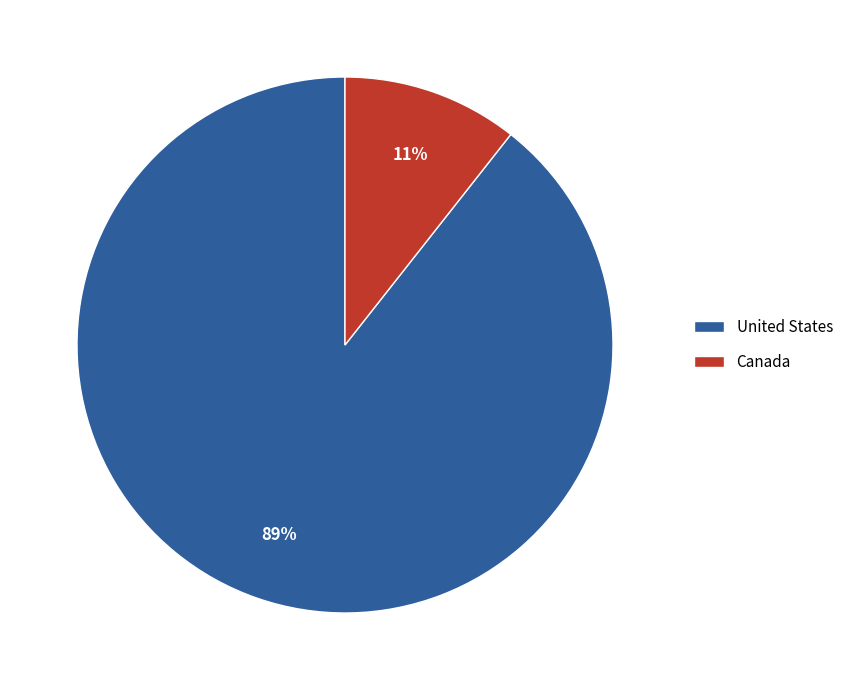

How many segments does this pie chart have?

2